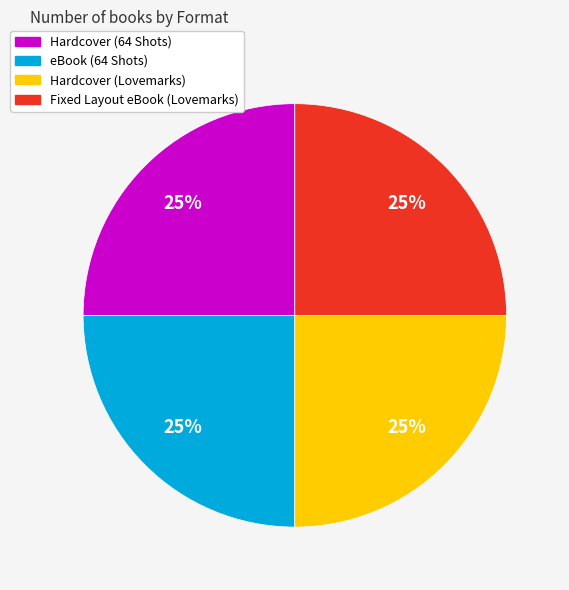

To the nearest percent, what percentage of the pie is Fixed Layout eBook (Lovemarks)?

25%